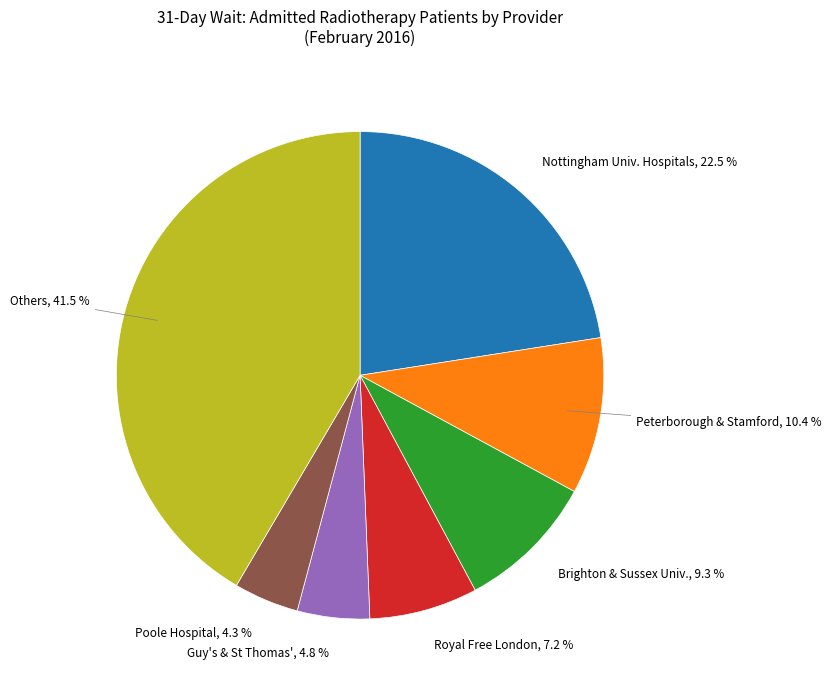

Which category has the biggest portion of the pie?

Others